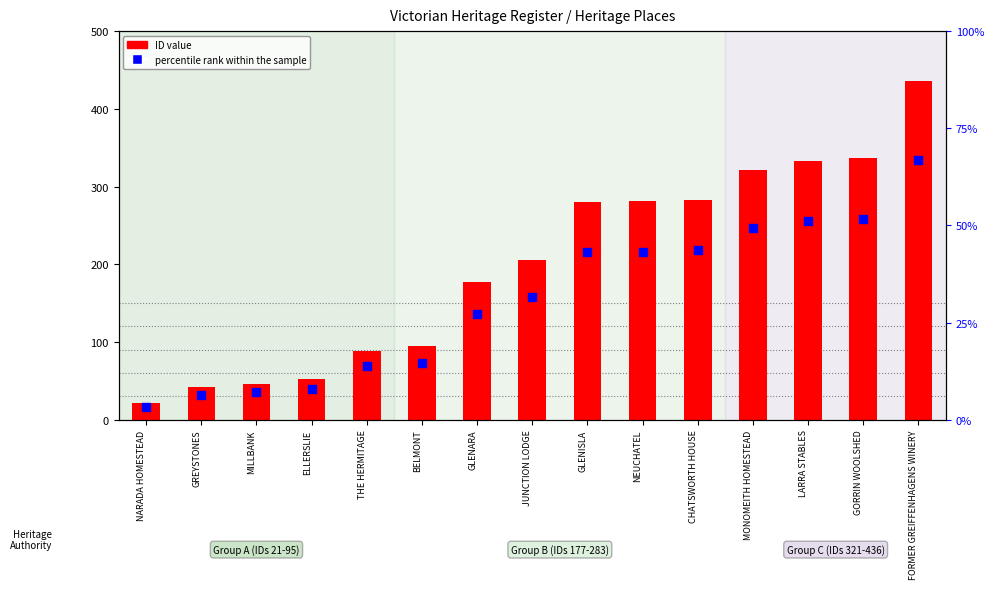

Which series has the widest spread of Y values?

ID value